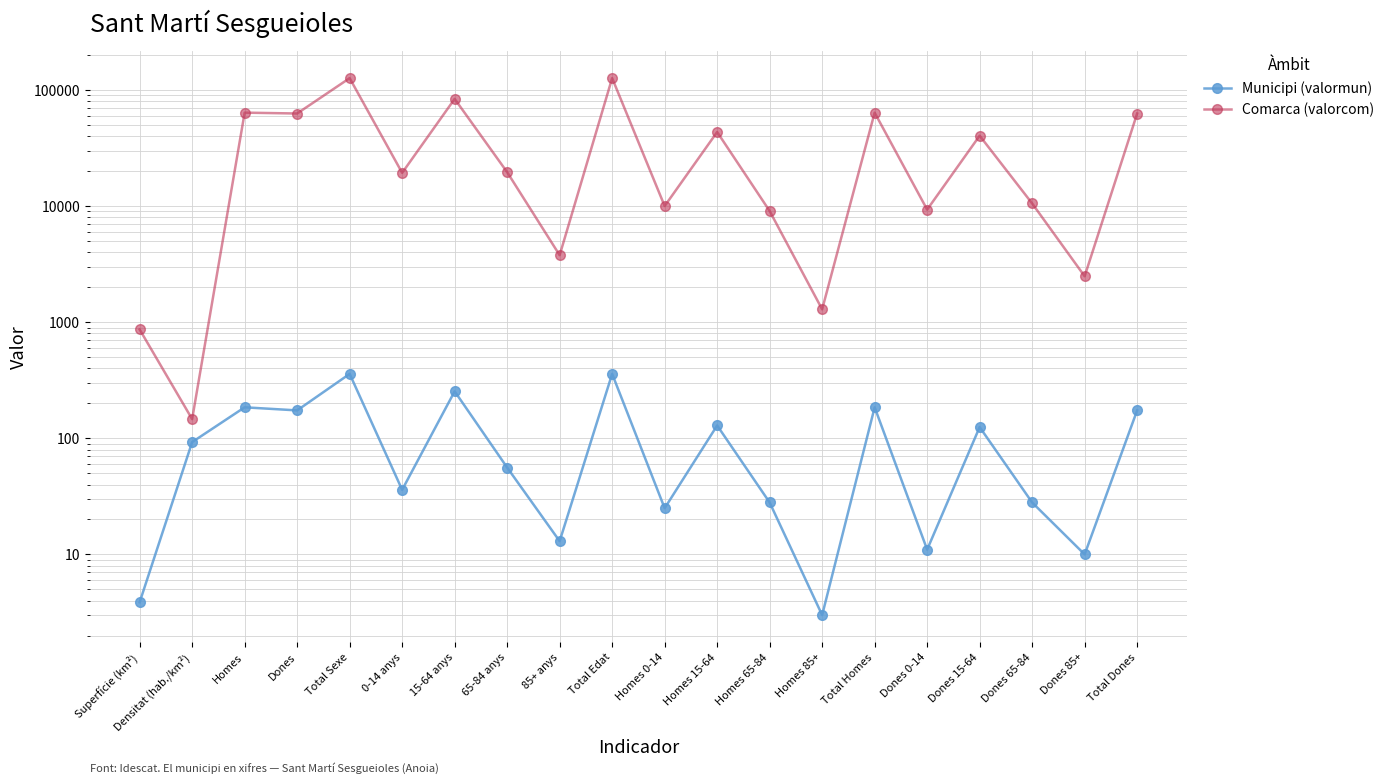

Which series has the largest total across all categories?

Comarca (valorcom)